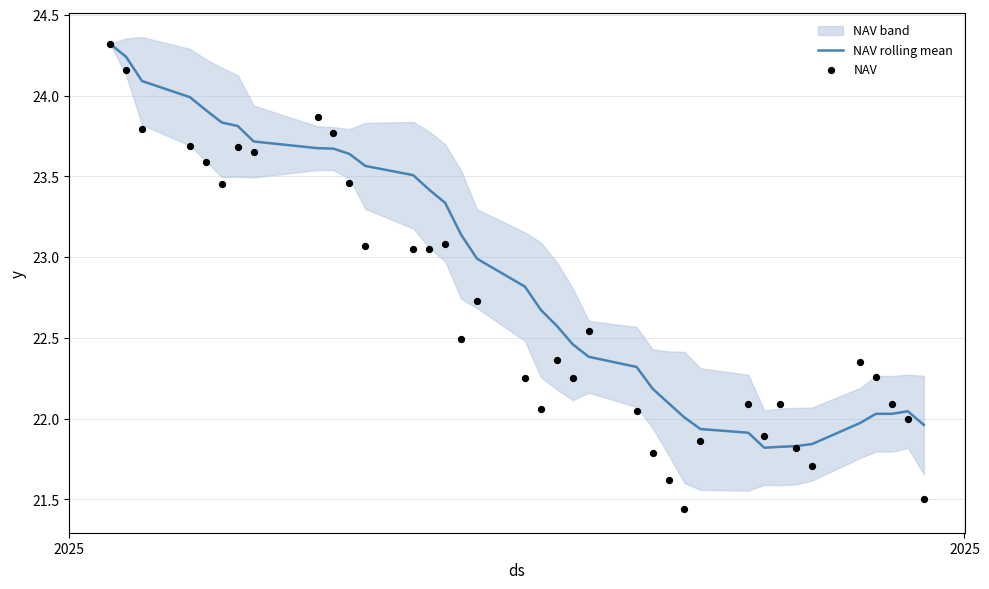

At how many categories does at least one series exceed 23?

16